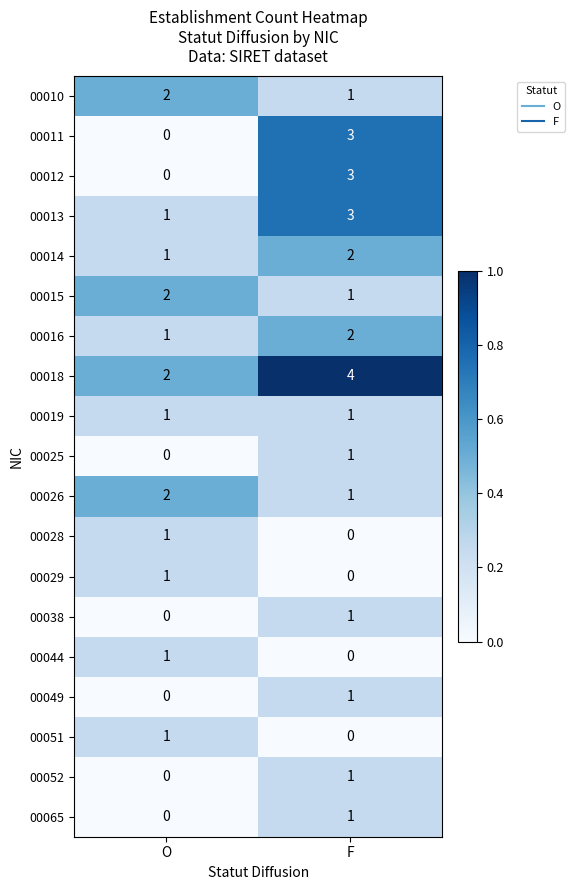

Where is 00026 nearest to the value 1?

F